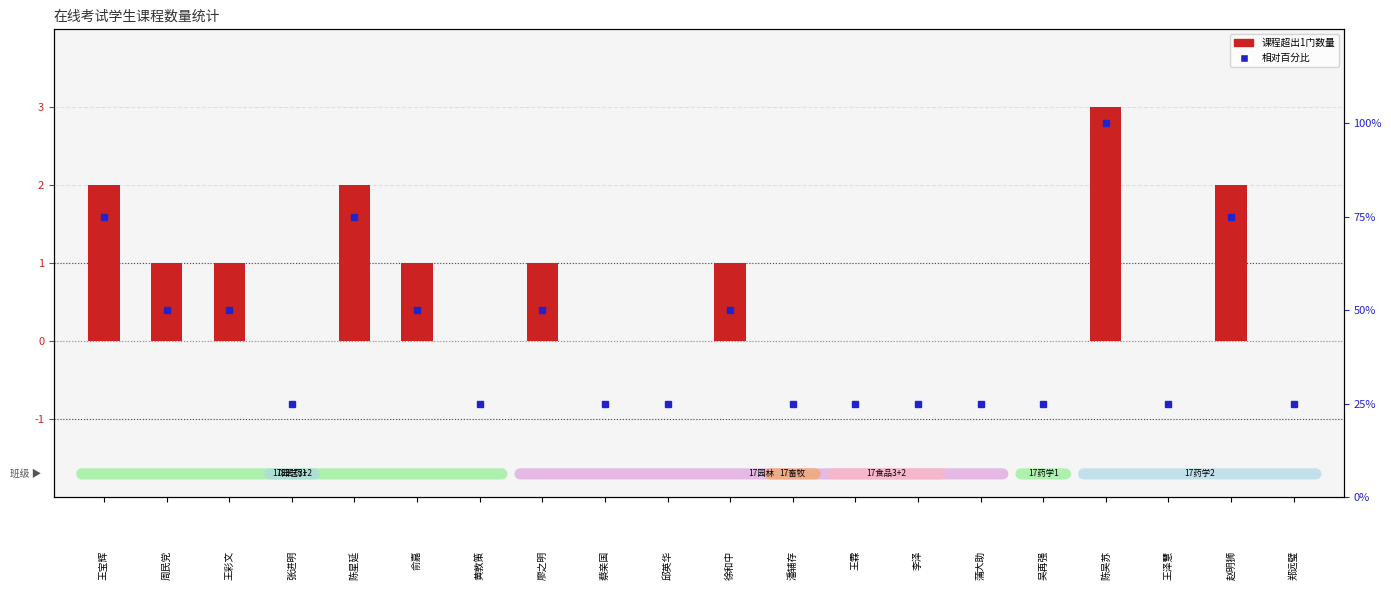

Reading left to right, list all the values displayed in this chart.

课程超出1门数量: 2	1	1	0	2	1	0	1	0	0	1	0	0	0	0	0	3	0	2	0
相对百分比: 75	50	50	25	75	50	25	50	25	25	50	25	25	25	25	25	100	25	75	25